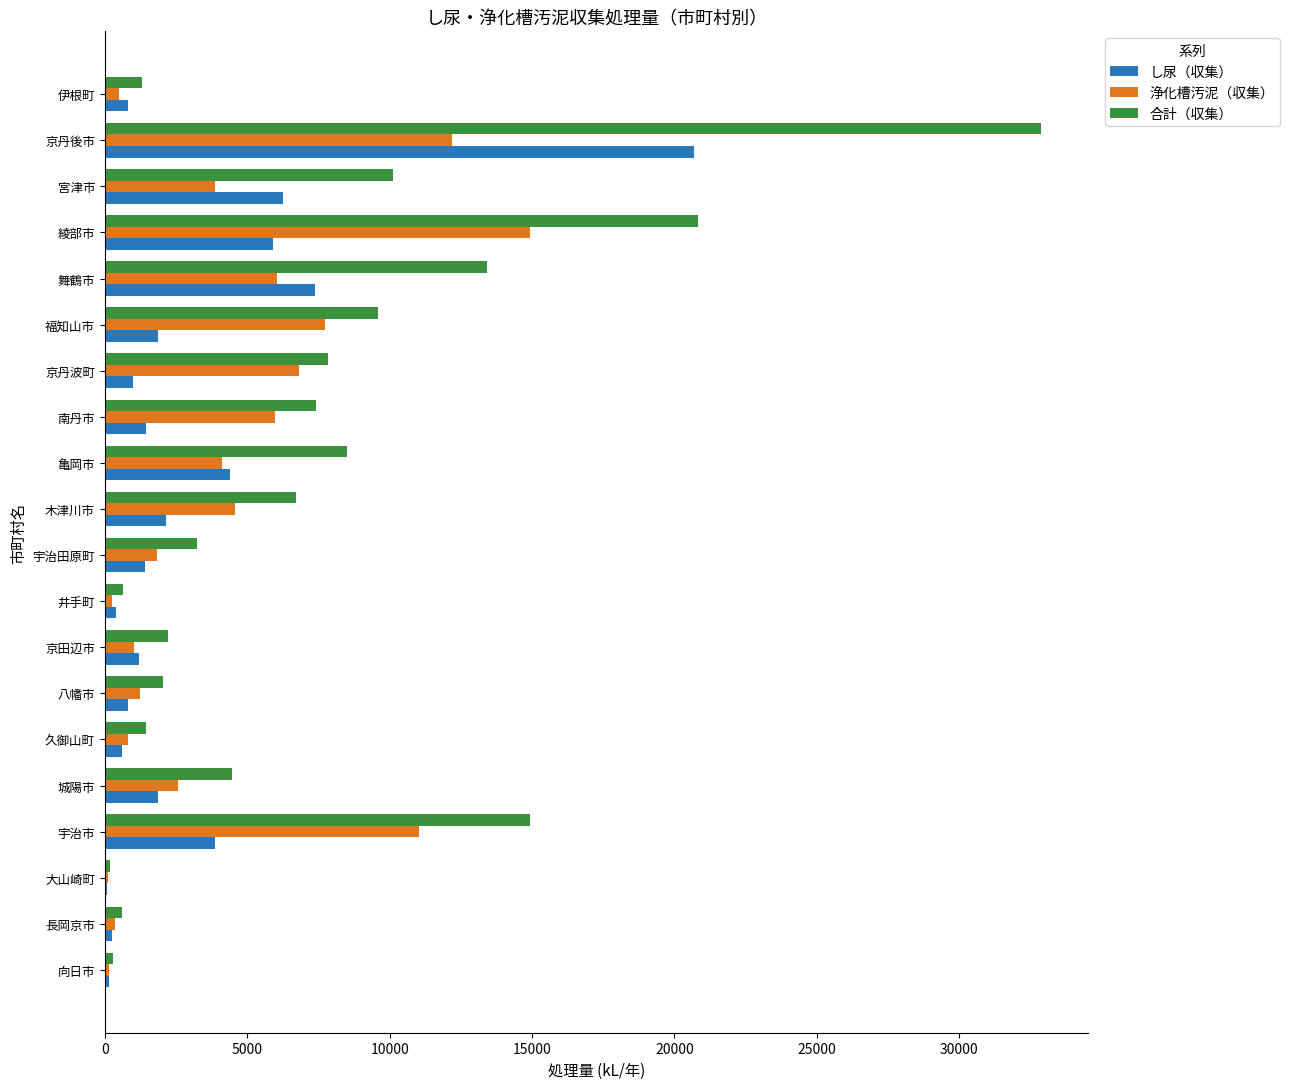

Which series changed the most between 福知山市 and 伊根町?

合計（収集）